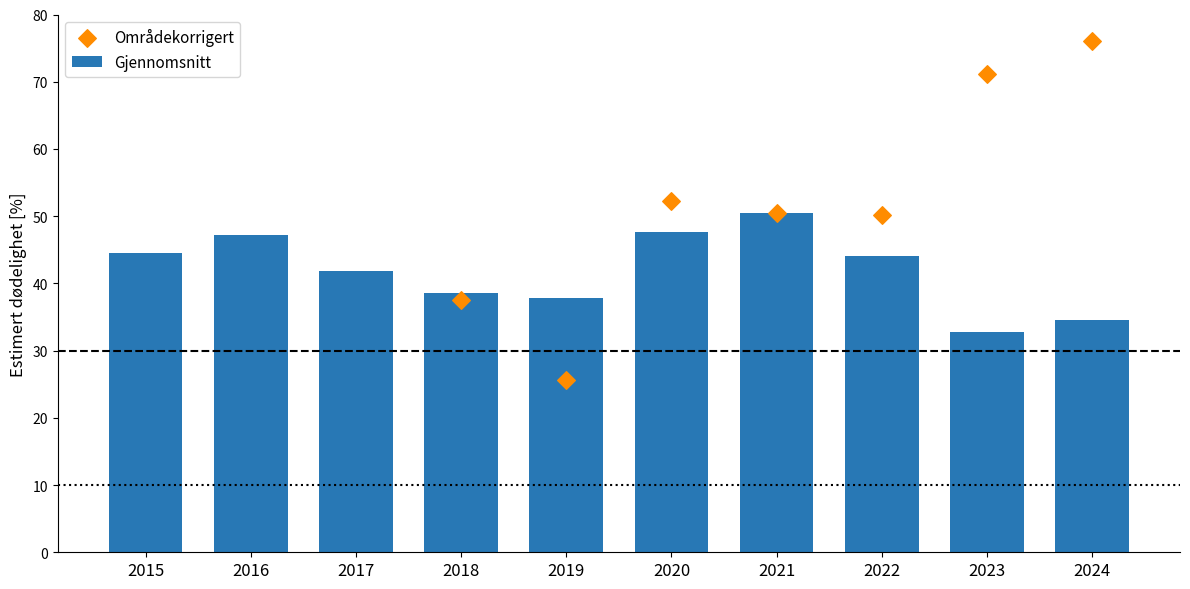

Which series has the largest Y range (max minus min)?

Områdekorrigert